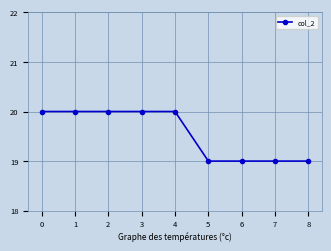

What is the difference between the maximum and minimum values?

1